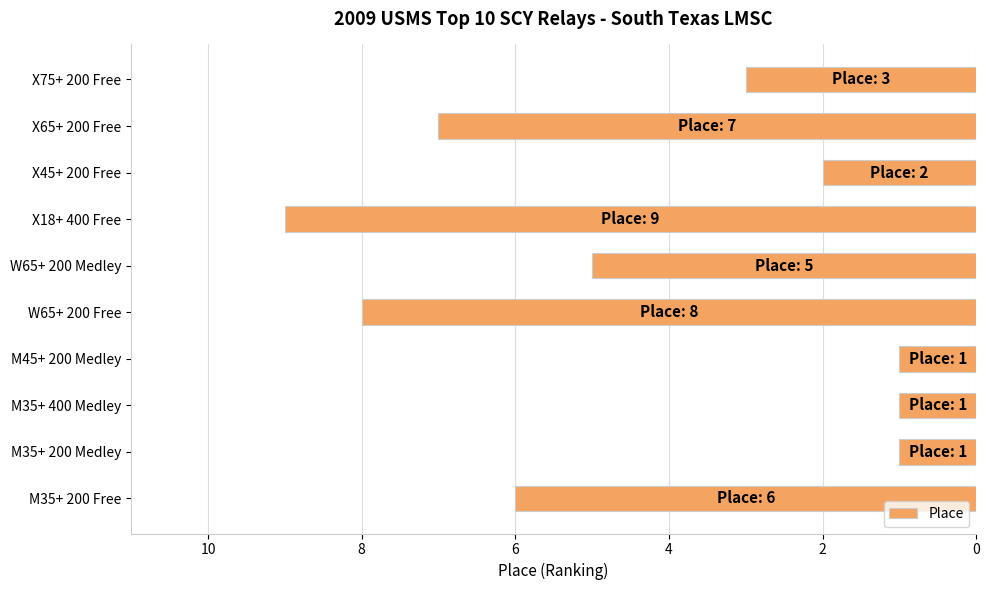

What is the greatest value displayed?

9